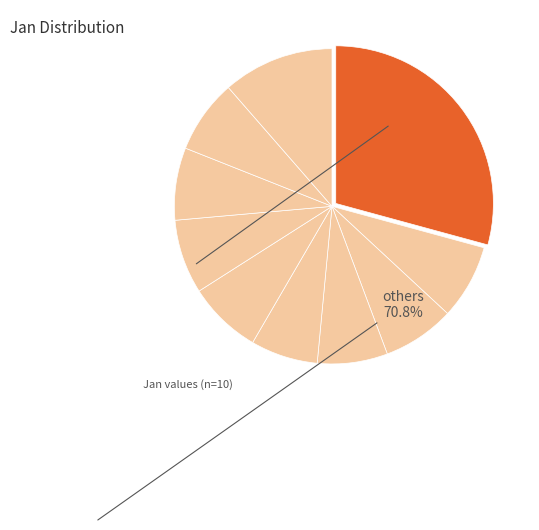

Rank the categories by value from highest to lowest.

pct05, pct95, pct15, pct65, pct55, pct85, pct75, pct25, pct35, pct45